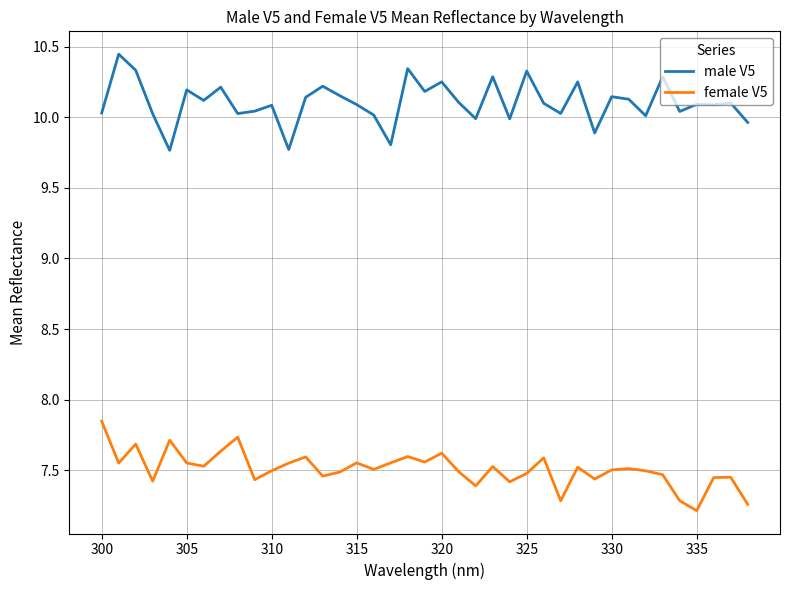

List the series in order of their overall mean, lowest first.

female V5, male V5